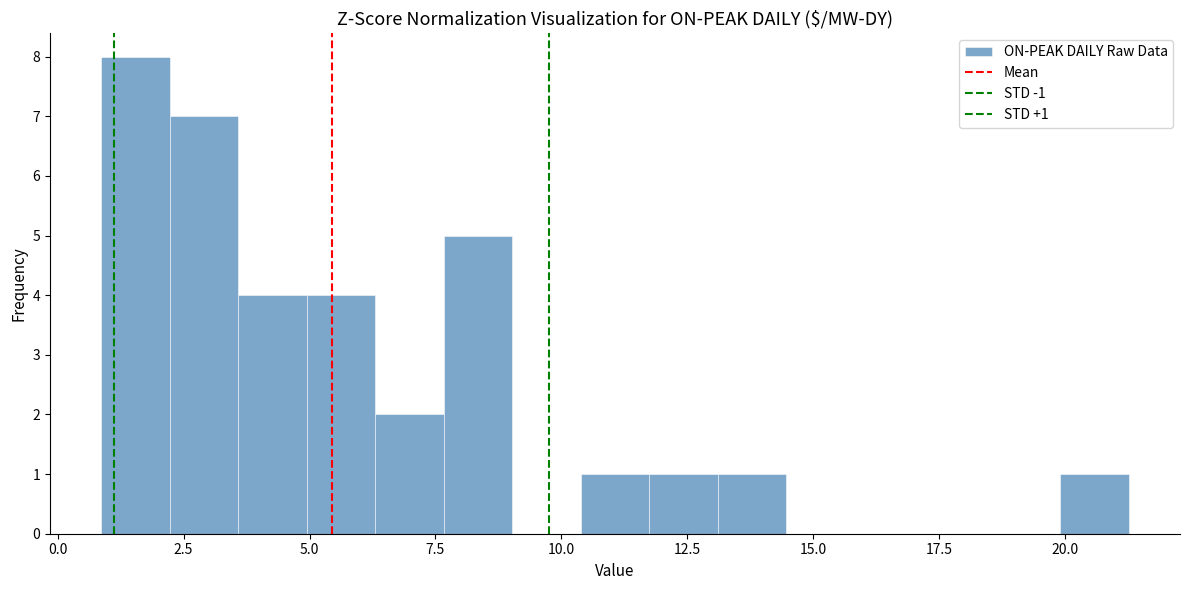

Read against the x-axis, roughly where is the centre of the tallest bar?

1.5